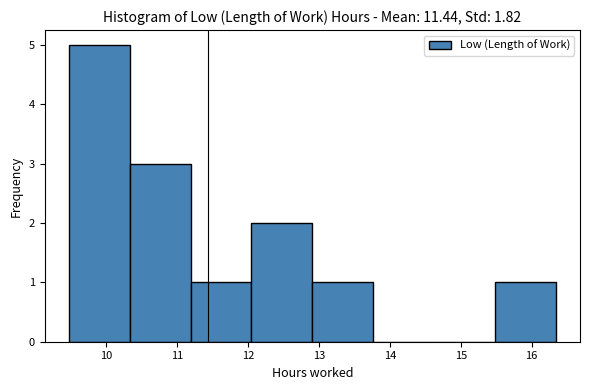

Over which range of the x-axis is the bar tallest?

9.5 to 10.3